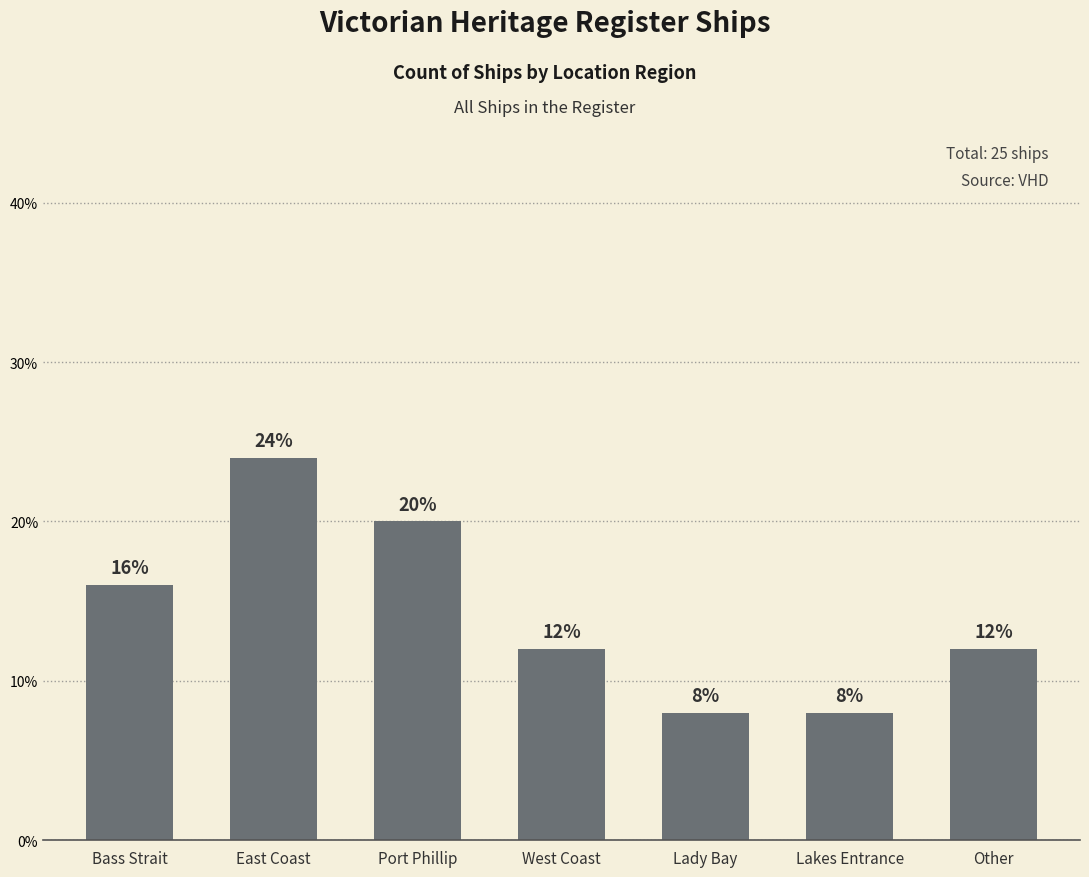

Count the values in the range 8 to 20.

6